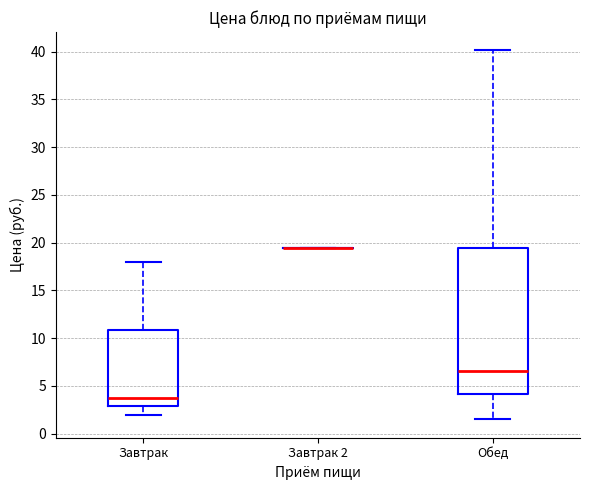

Where does the median line of the box for Завтрак sit on the y-axis? The values are not printed on the chart, so give them approximately, as read against the axis.

3.5